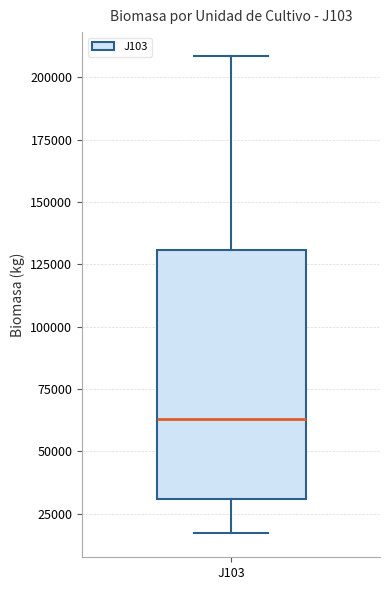

Where is the lower edge of the box for J103 on the y-axis? The values are not printed on the chart, so give them approximately, as read against the axis.

30000